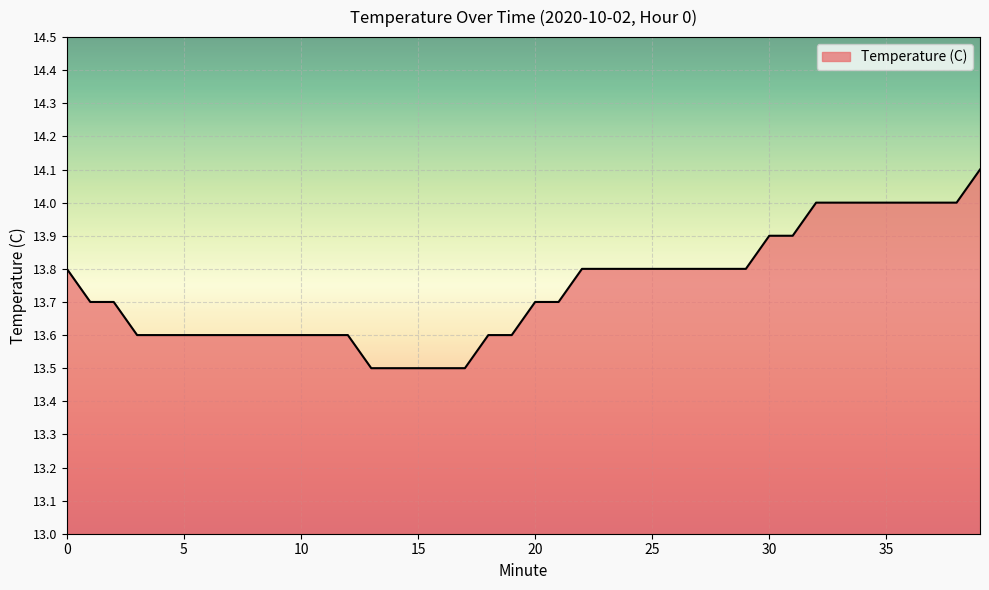

What is the minimum value shown in the chart?

13.5